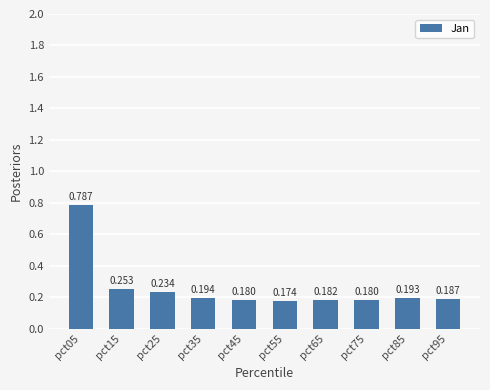

Which label corresponds to the smallest value in the chart?

pct55